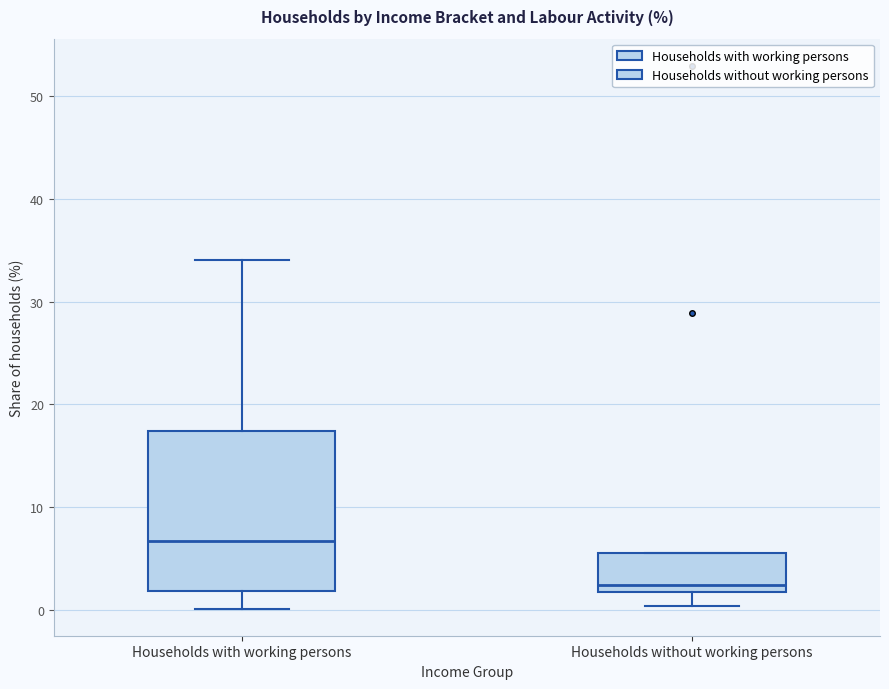

Reading left to right, transcribe this box plot: for each box, give where its median line is, the range the box spans, and where its two whiskers end, as read against the y-axis. The values are not printed on the chart, so give them approximately, as read against the axis.

Households with working persons: median 7, box 2 to 17, whiskers 0 to 34
Households without working persons: median 2 (just above the box's lower edge), box 2 to 6, whiskers 0 to 6